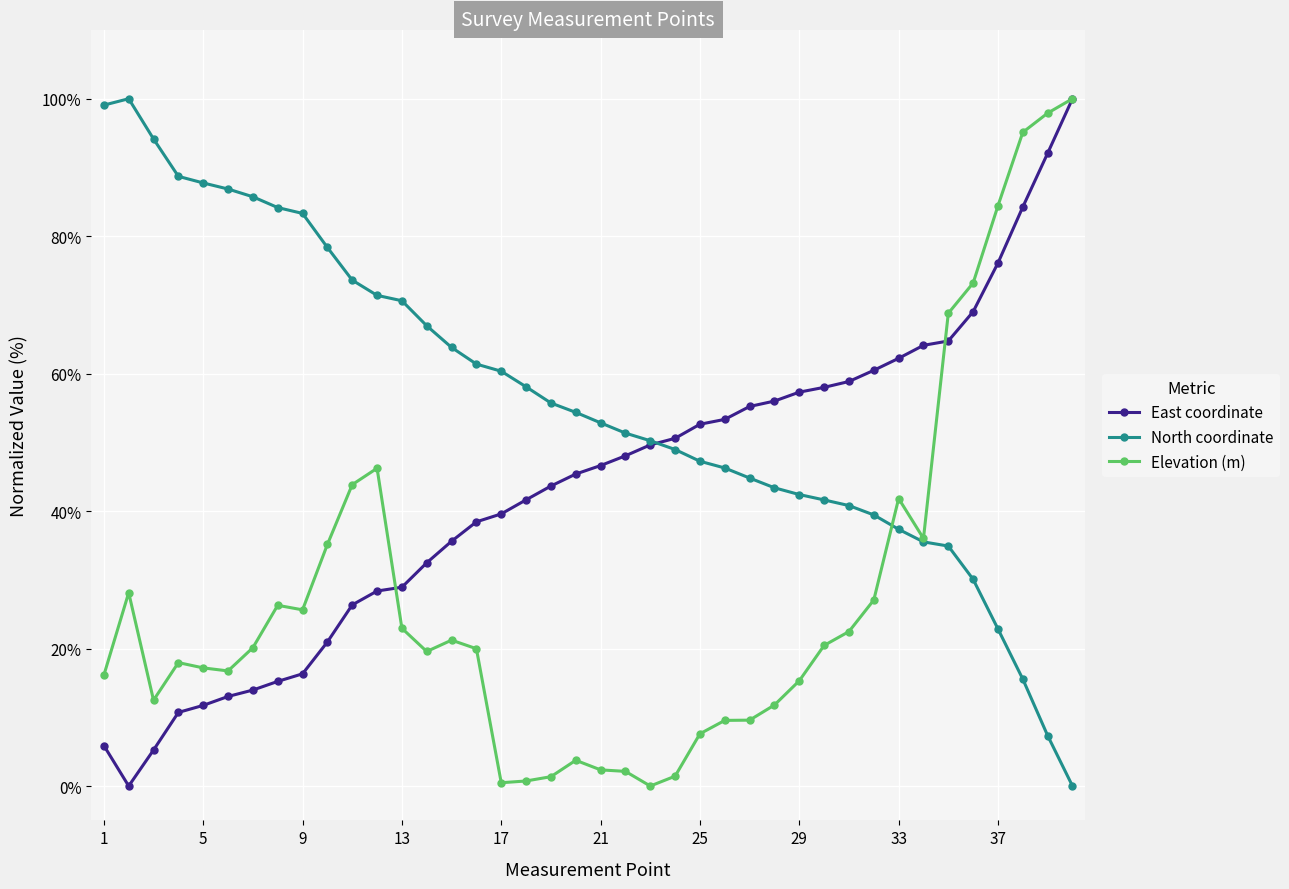

True or false: Elevation (m) has more than 1 points higher than both neighbors.

True